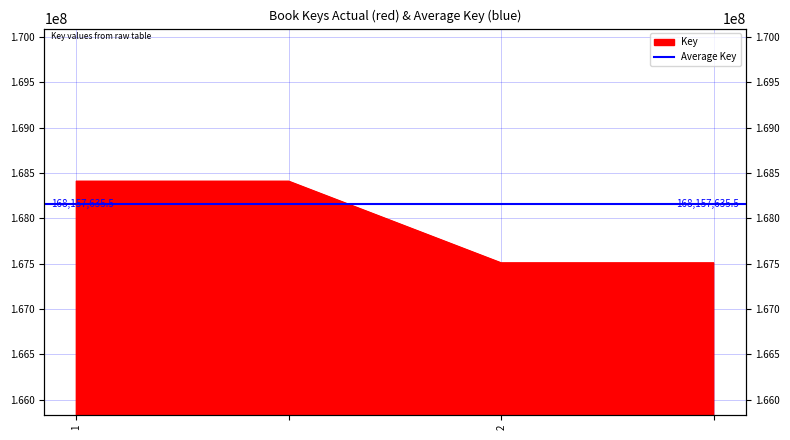

The chart shows a value of 89982062 at 2. True or false?

False